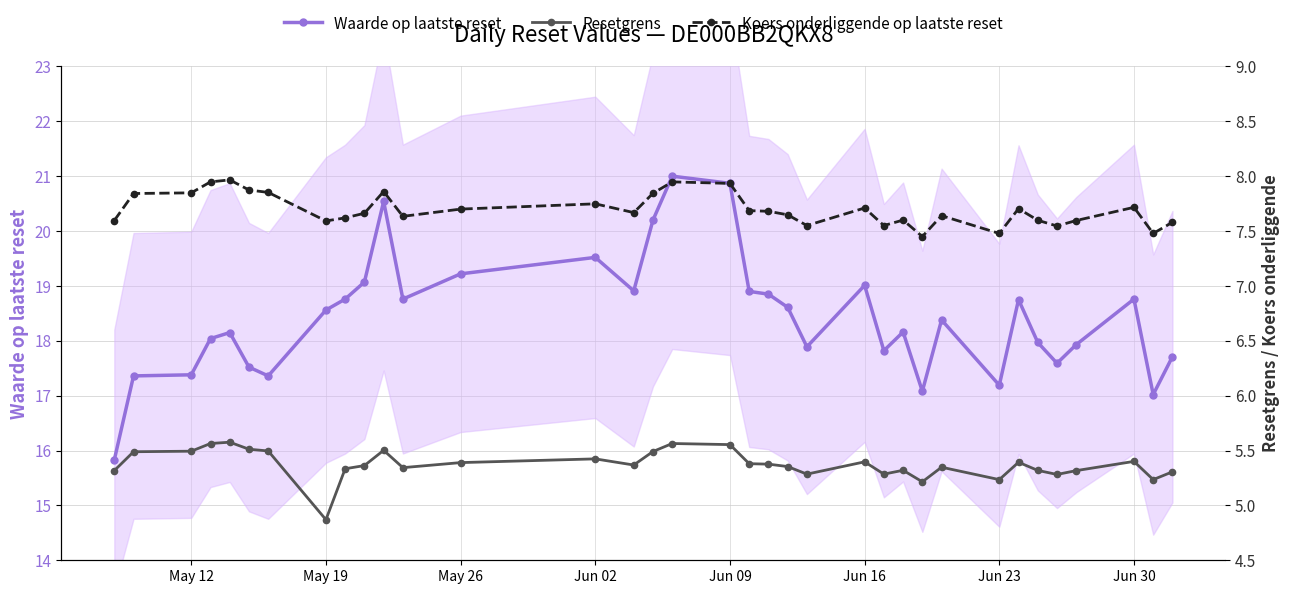

True or false: Waarde op laatste reset has more than 0 interior local peaks.

True